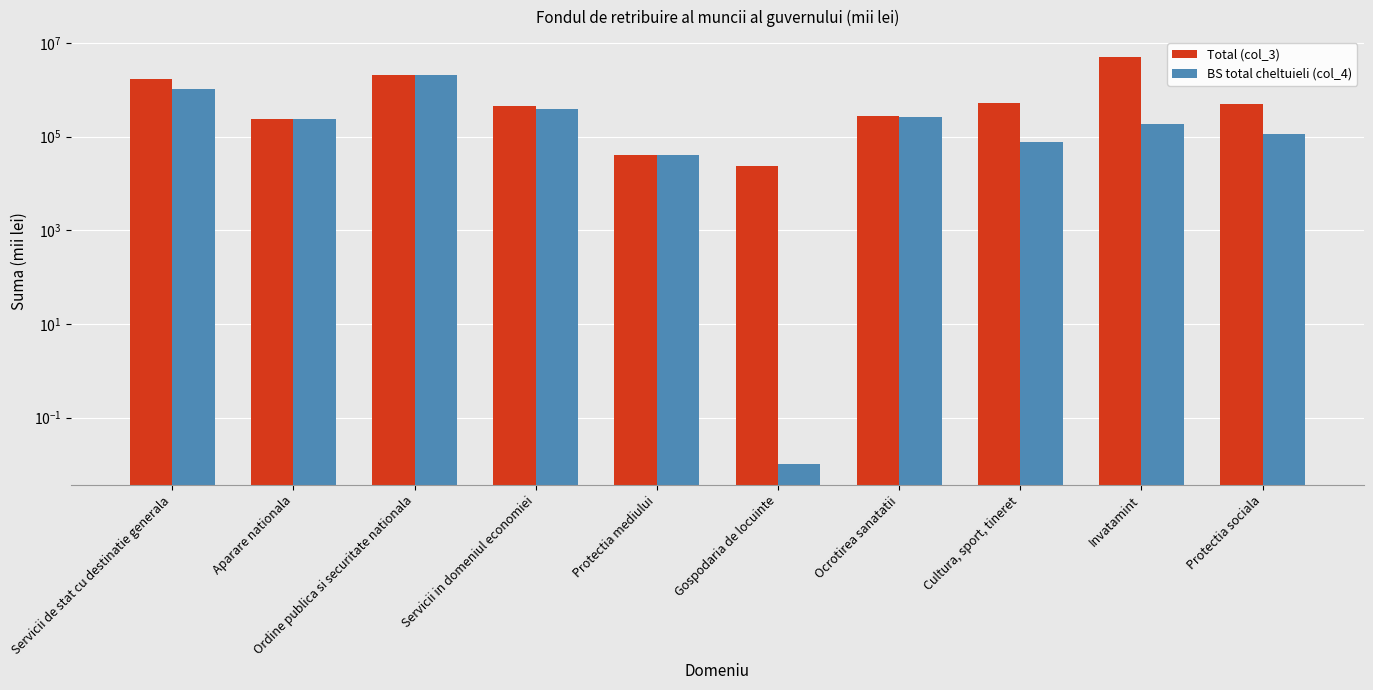

Is the value of Total (col_3) at Servicii in domeniul economiei greater than the value of BS total cheltuieli (col_4) at Protectia mediului?

Yes